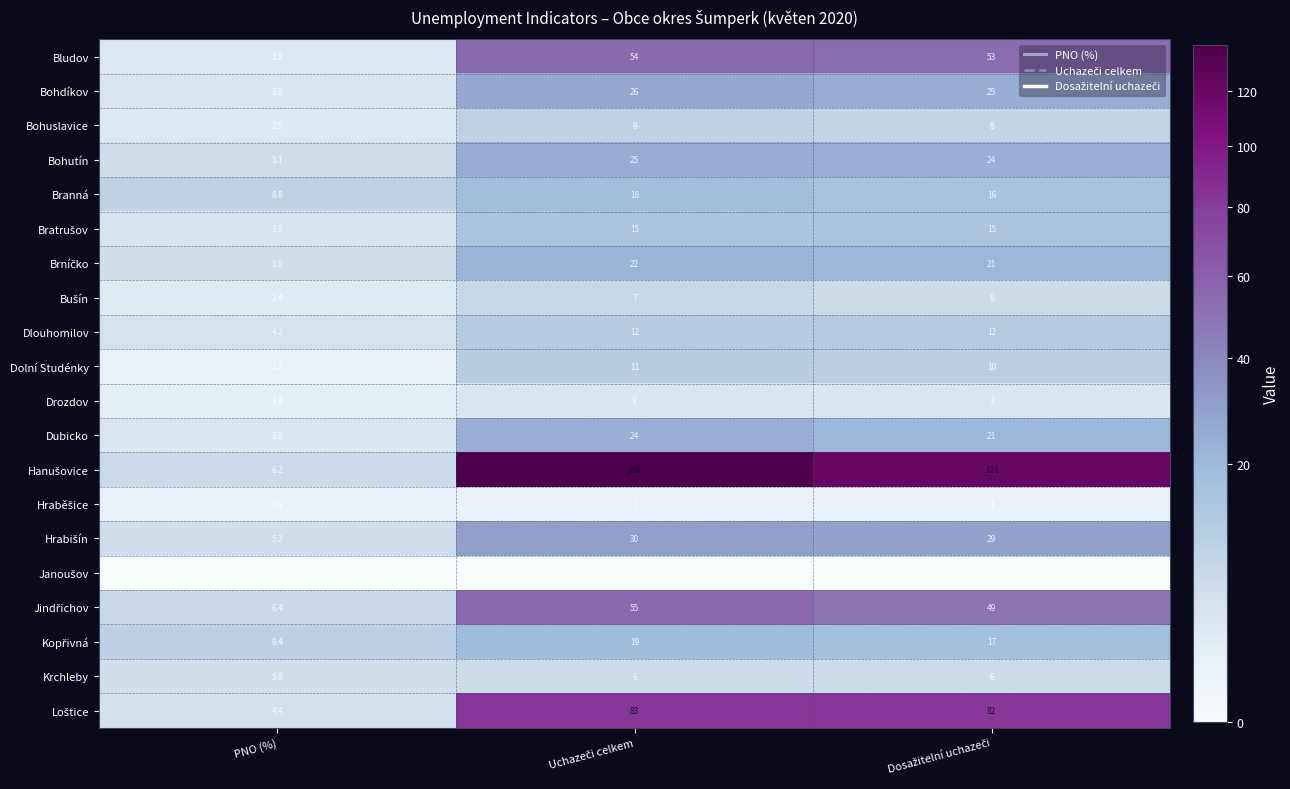

The value of Dlouhomilov at PNO (%) is 4.2. True or false?

True